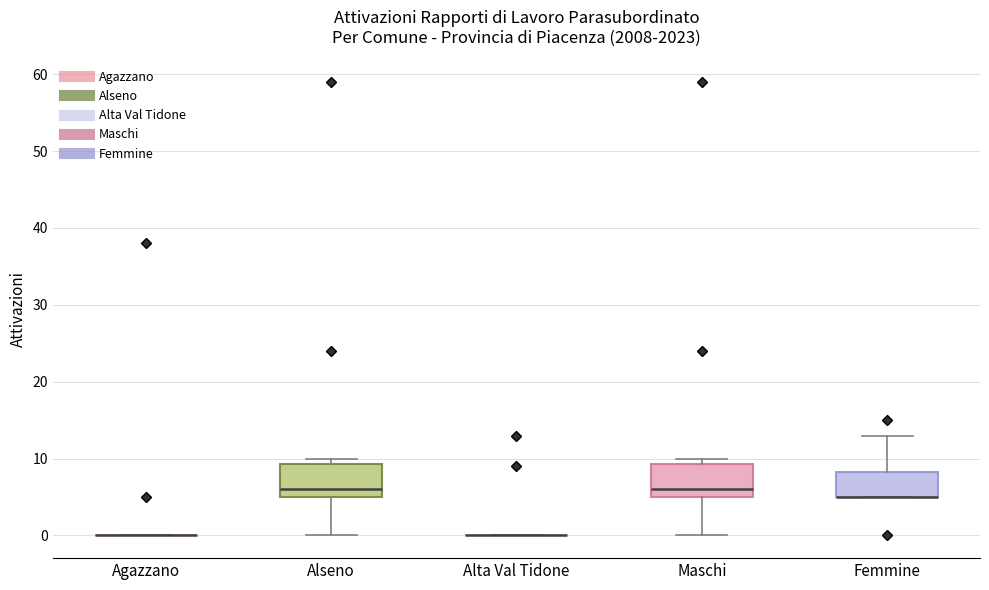

Reading left to right, read every box against the y-axis: the position of its median line, the range the box covers, and the ends of its whiskers. The values are not printed on the chart, so give them approximately, as read against the axis.

Agazzano: box collapsed to a line at 0, whiskers 0 to 0
Alseno: median 6, box 5 to 9, whiskers 0 to 10
Alta Val Tidone: box collapsed to a line at 0, whiskers 0 to 0
Maschi: median 6, box 5 to 9, whiskers 0 to 10
Femmine: median 5 (drawn on the box's lower edge), box 5 to 8, whiskers 5 to 13